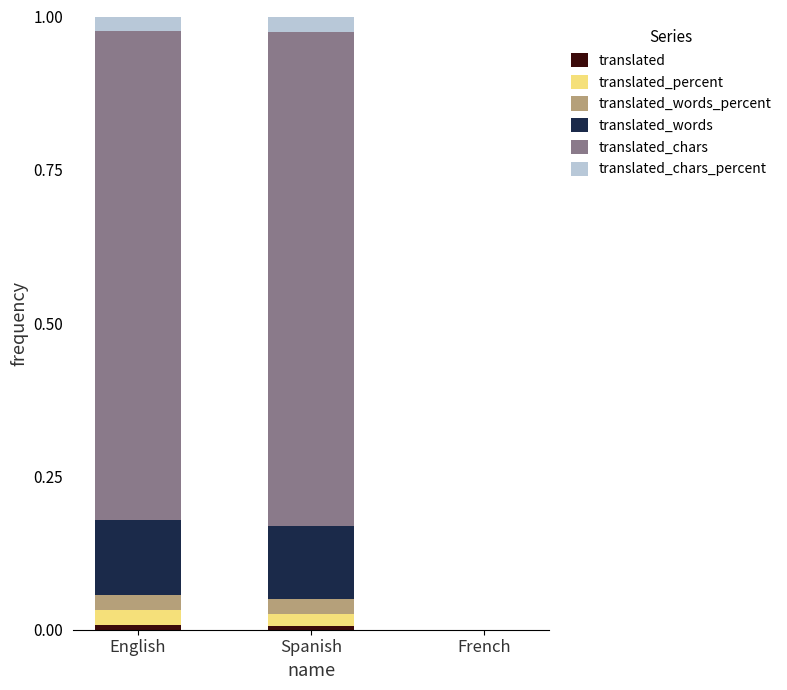

Does the chart contain stacked bars?

Yes